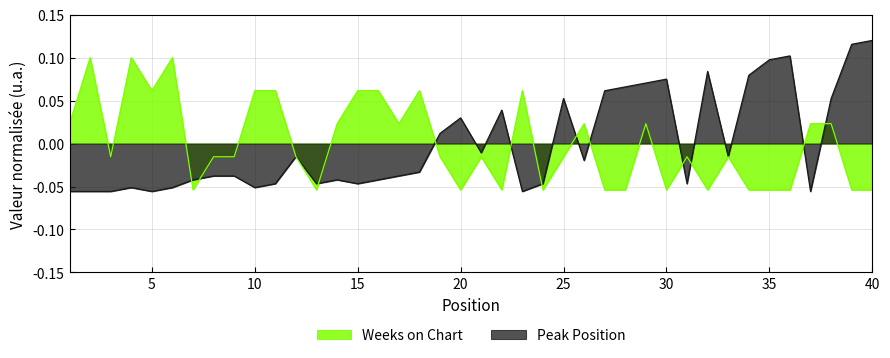

Reading right to left, transcribe all the data shown in this chart.

Peak Position: 40=0.1	39=0.1	38=0.1	37=-0.1	36=0.1	35=0.1	34=0.1	33=-0.0	32=0.1	31=-0.0	30=0.1	29=0.1	28=0.1	27=0.1	26=-0.0	25=0.1	24=-0.0	23=-0.1	22=0.0	21=-0.0	20=0.0	19=0.0	18=-0.0	17=-0.0	16=-0.0	15=-0.0	14=-0.0	13=-0.0	12=-0.0	11=-0.0	10=-0.1	9=-0.0	8=-0.0	7=-0.0	6=-0.1	5=-0.1	4=-0.1	3=-0.1	2=-0.1	1=-0.1
Weeks on Chart: 40=-0.1	39=-0.1	38=0.0	37=0.0	36=-0.1	35=-0.1	34=-0.1	33=-0.0	32=-0.1	31=-0.0	30=-0.1	29=0.0	28=-0.1	27=-0.1	26=0.0	25=-0.0	24=-0.1	23=0.1	22=-0.1	21=-0.0	20=-0.1	19=-0.0	18=0.1	17=0.0	16=0.1	15=0.1	14=0.0	13=-0.1	12=-0.0	11=0.1	10=0.1	9=-0.0	8=-0.0	7=-0.1	6=0.1	5=0.1	4=0.1	3=-0.0	2=0.1	1=0.0